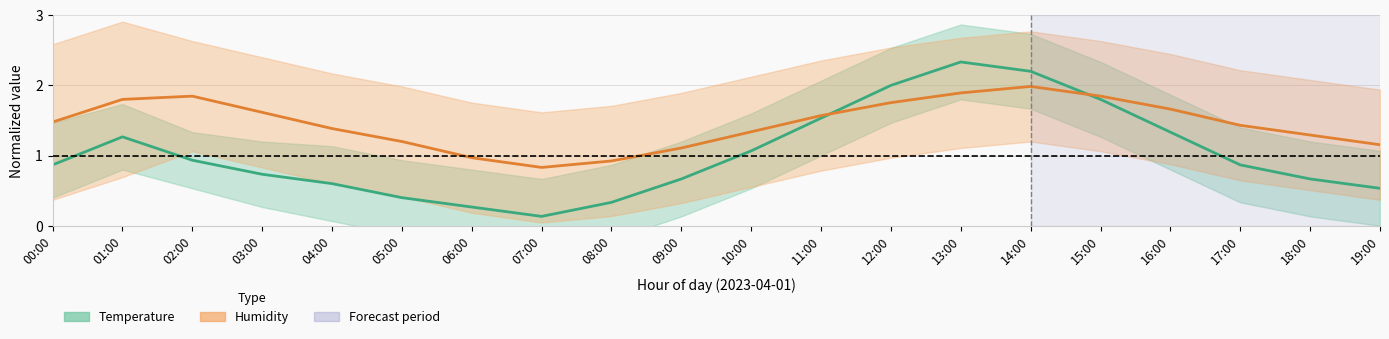

Which series has the widest spread of values?

Temperature